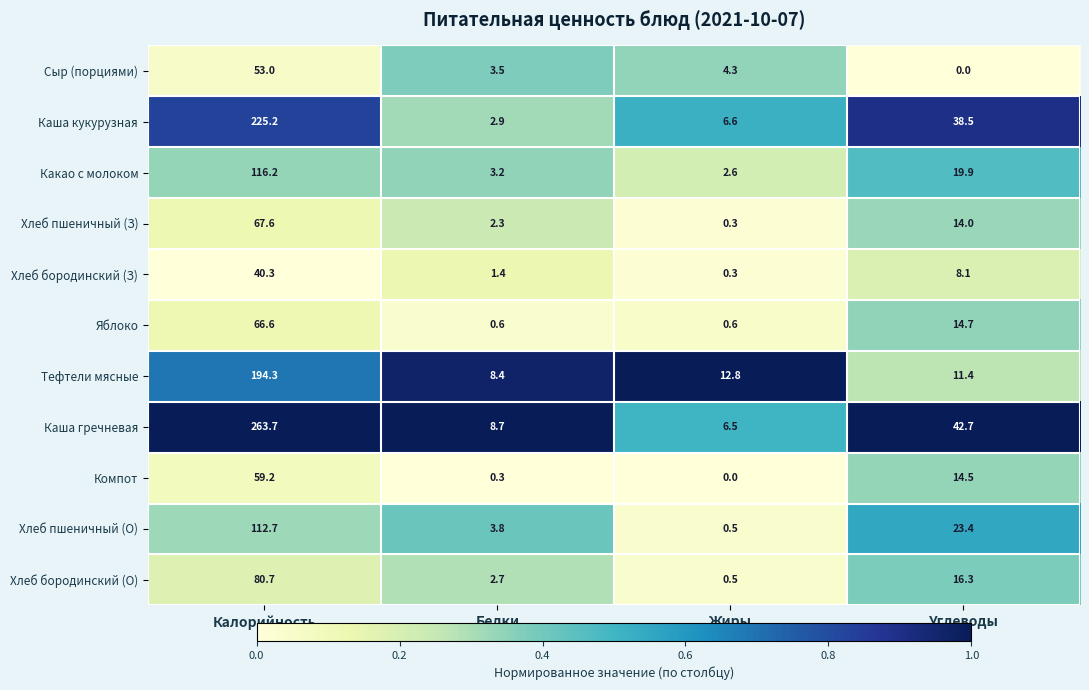

What is the total value across all series at Углеводы?

203.5